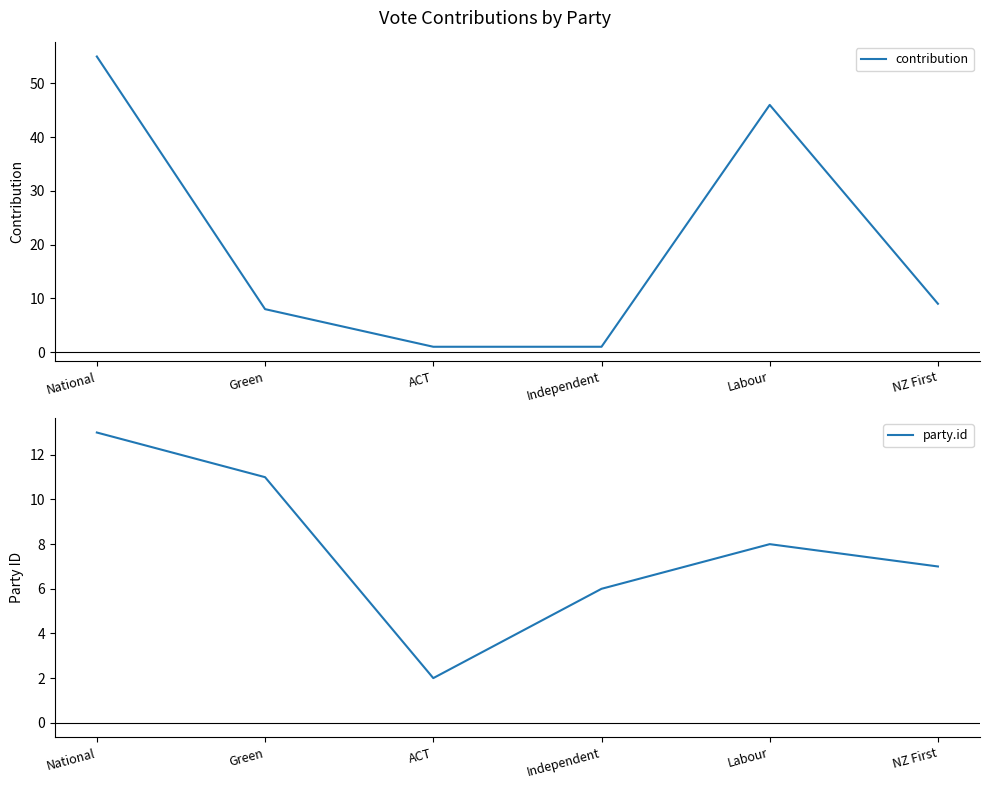

List the series in order of their peak value, highest first.

contribution, party.id